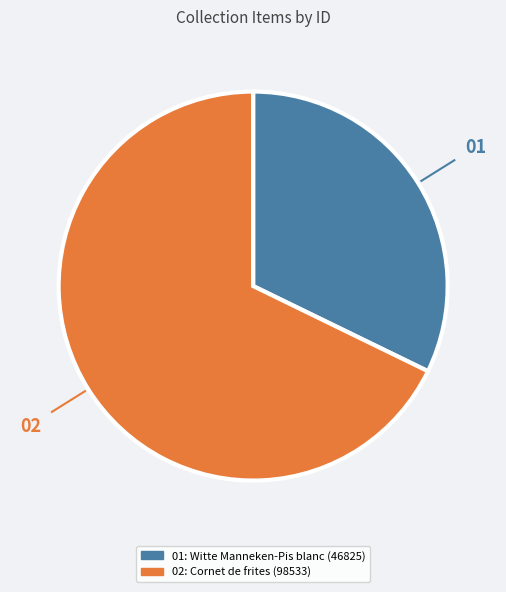

Is there any slice that represents more than half of the pie?

Yes